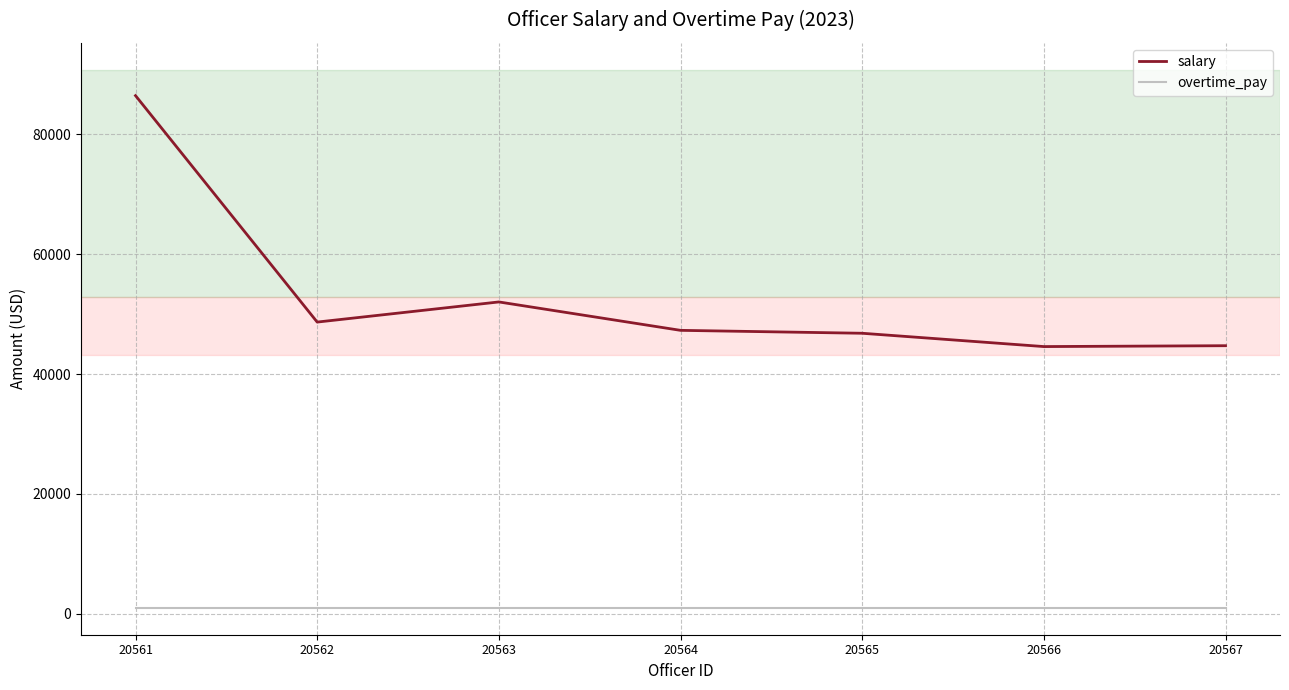

What is the greatest value displayed?

86465.5